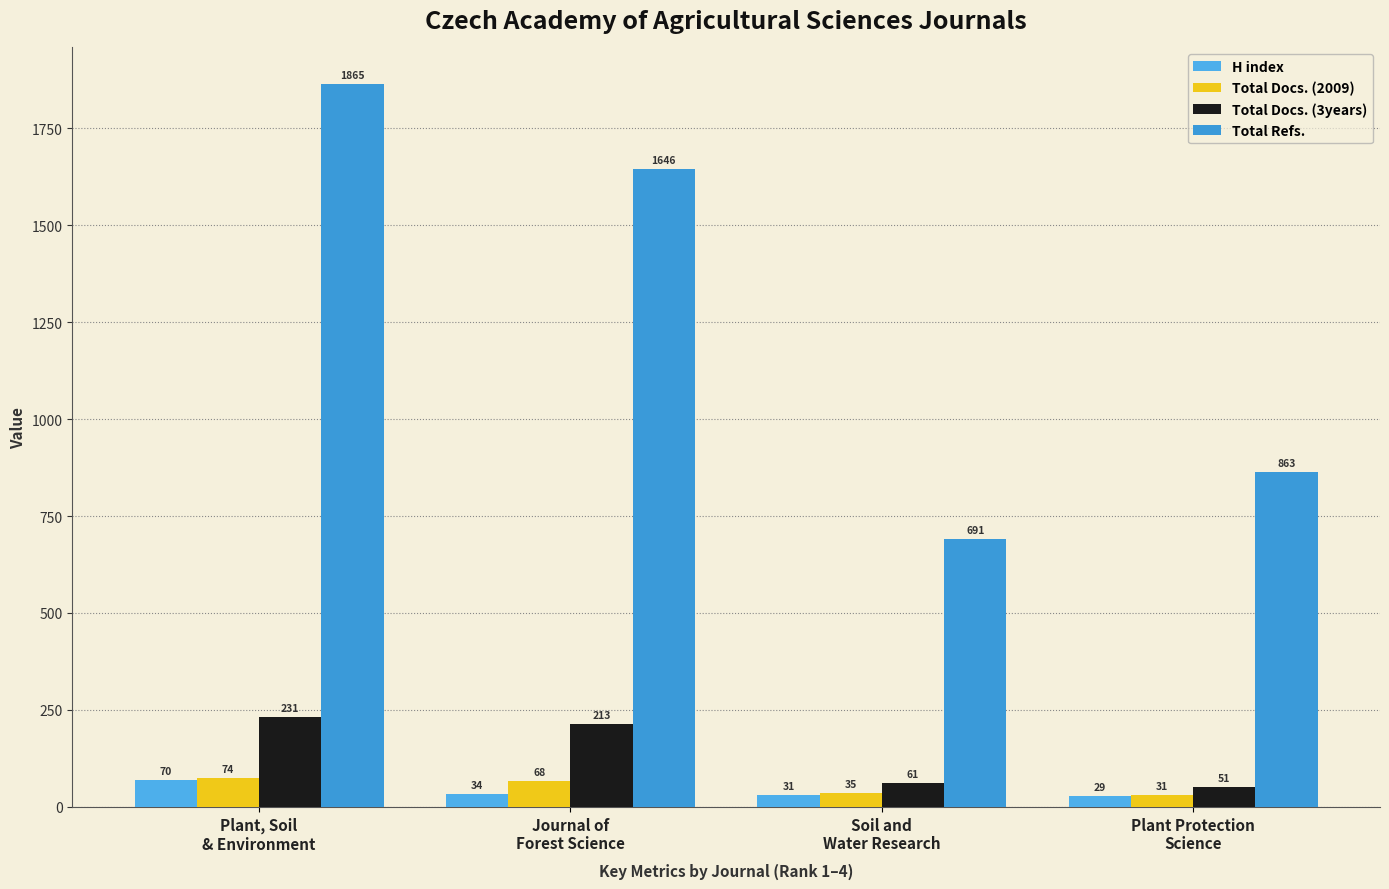

What is the total value across all series at Journal of
Forest Science?

1961